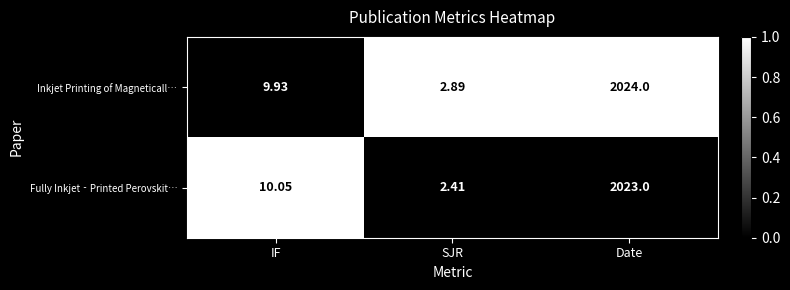

Which series has the largest total across all categories?

Inkjet Printing of Magneticall…